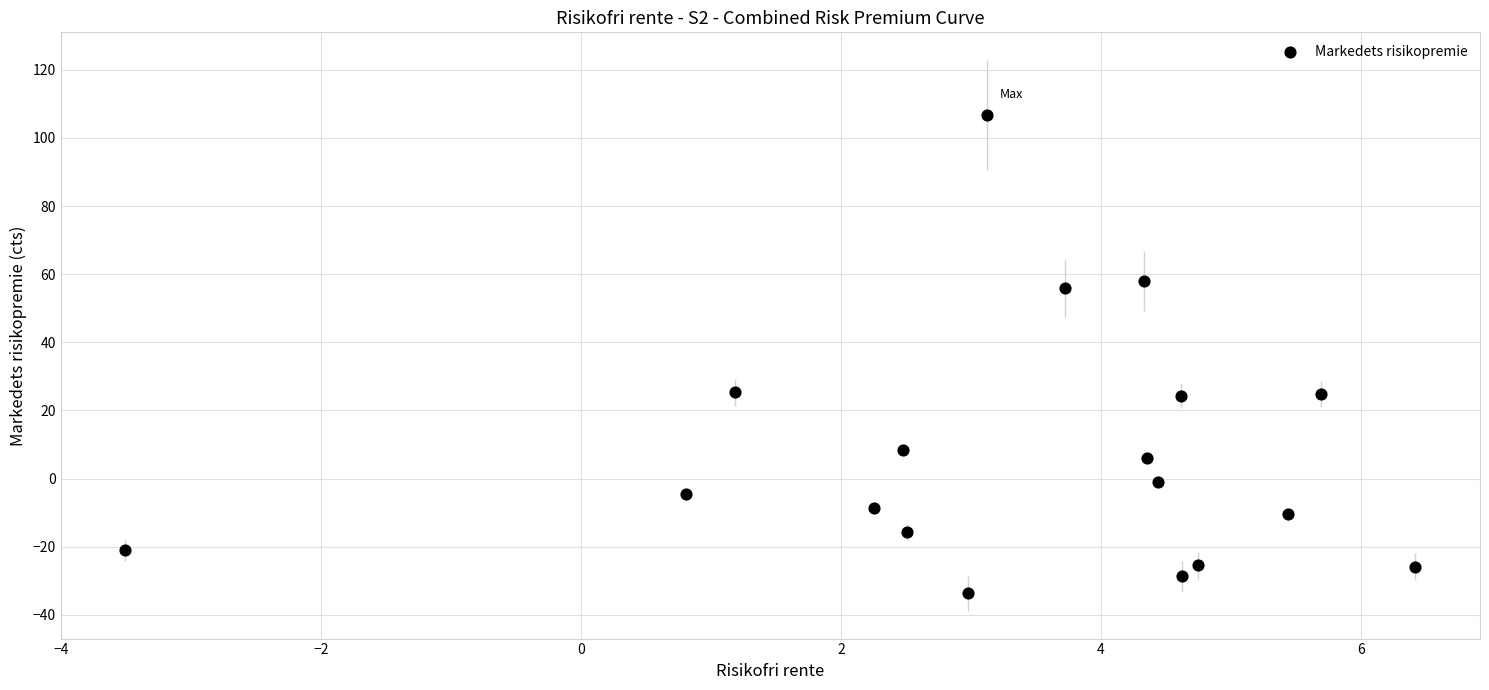

What is the range of Y values (max minus min)?

140.5